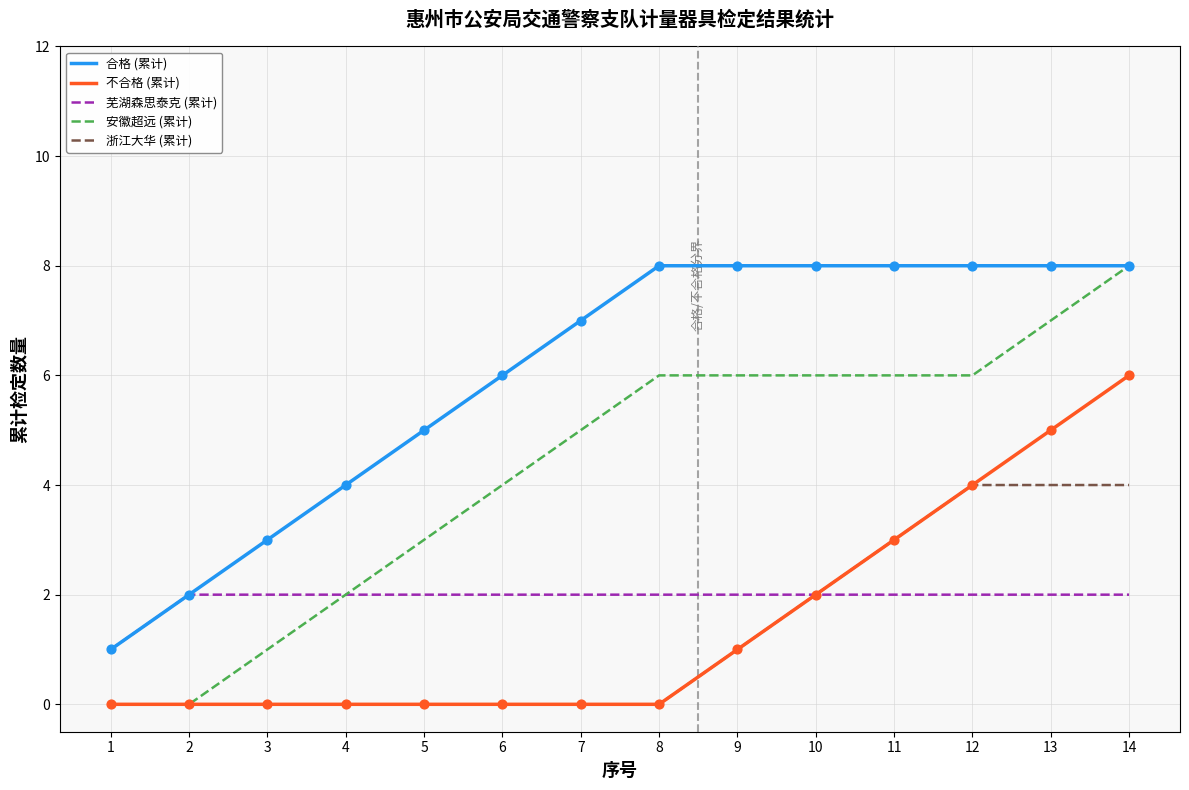

What is the difference between the highest and lowest values at 13?

6